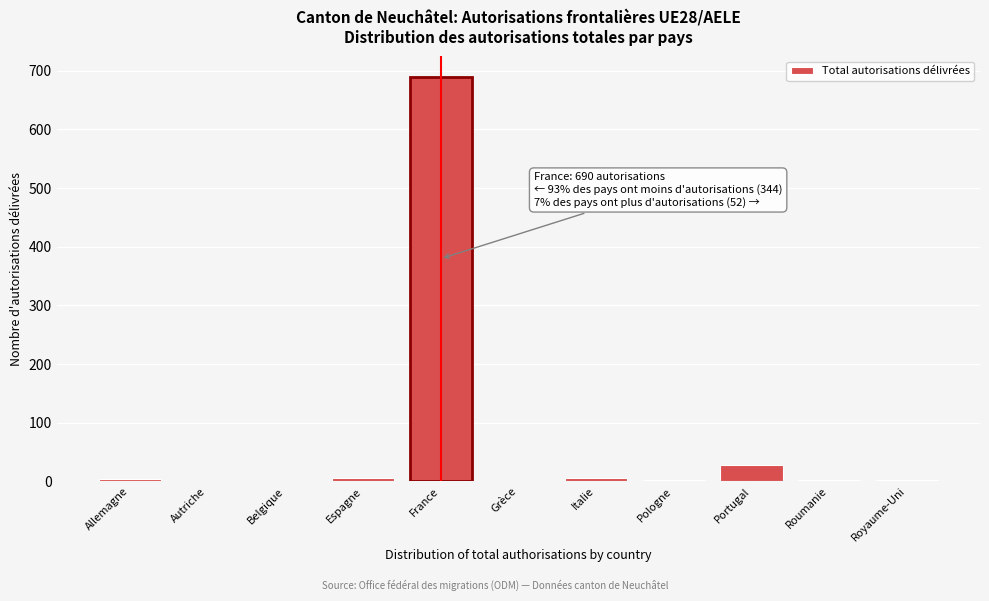

At which category does the chart reach its peak across all series?

France